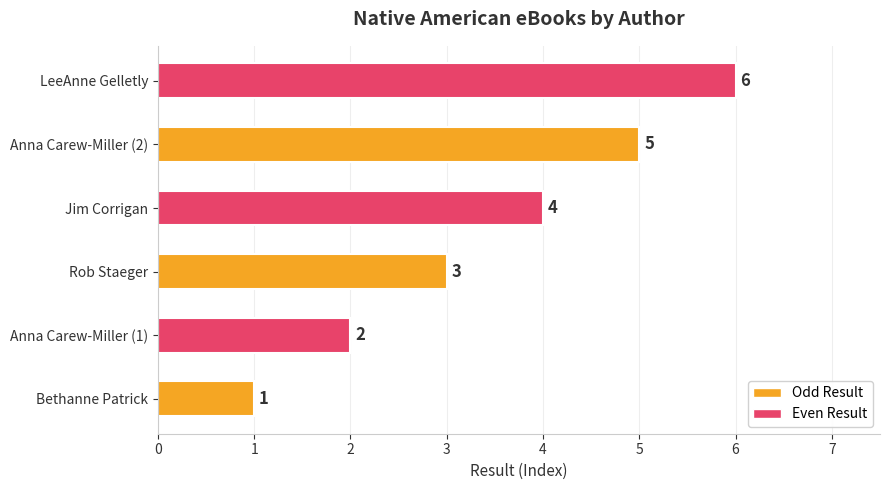

List the labels in order of value, largest first.

LeeAnne Gelletly, Anna Carew-Miller (2), Jim Corrigan, Rob Staeger, Anna Carew-Miller (1), Bethanne Patrick